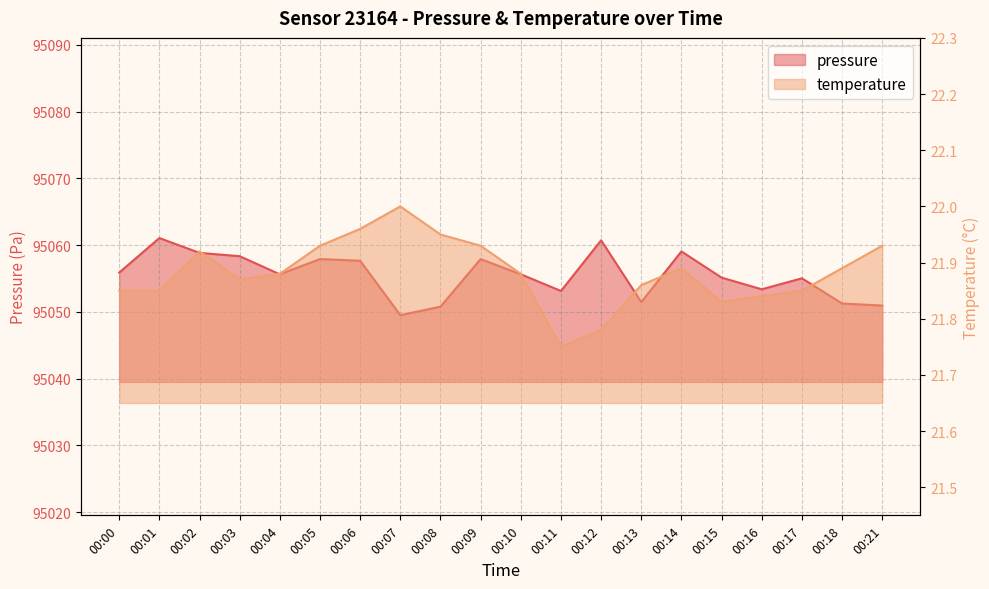

True or false: pressure has more than 1 interior local peaks.

True